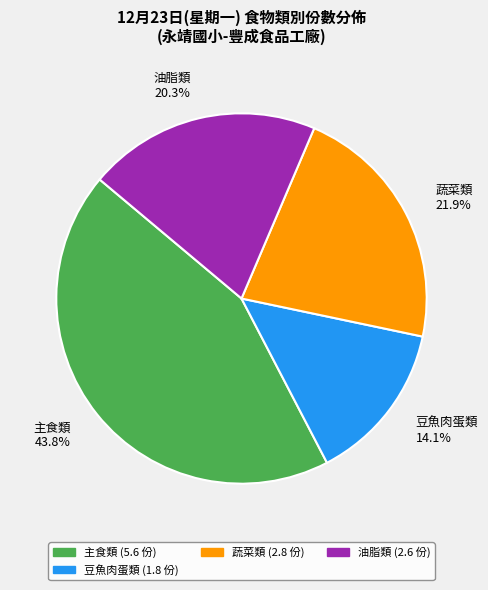

What is the ratio of the value at 主食類 to the value at 蔬菜類?

2.0